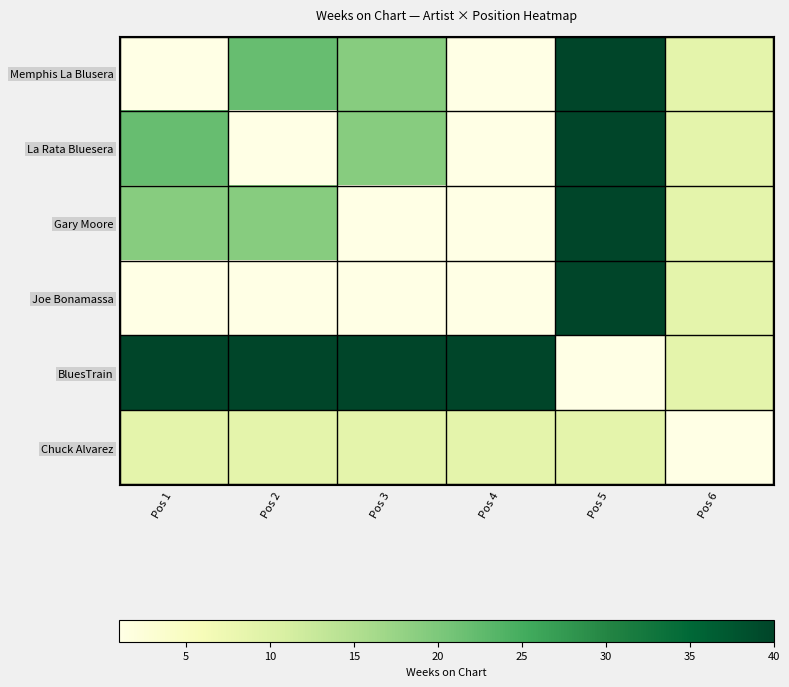

Reading right to left, what are all the values shown in this chart?

Memphis La Blusera: Pos 6=9	Pos 5=40	Pos 4=1	Pos 3=19	Pos 2=22	Pos 1=1
La Rata Bluesera: Pos 6=9	Pos 5=40	Pos 4=1	Pos 3=19	Pos 2=1	Pos 1=22
Gary Moore: Pos 6=9	Pos 5=40	Pos 4=1	Pos 3=1	Pos 2=19	Pos 1=19
Joe Bonamassa: Pos 6=9	Pos 5=40	Pos 4=1	Pos 3=1	Pos 2=1	Pos 1=1
BluesTrain: Pos 6=9	Pos 5=1	Pos 4=40	Pos 3=40	Pos 2=40	Pos 1=40
Chuck Alvarez: Pos 6=1	Pos 5=9	Pos 4=9	Pos 3=9	Pos 2=9	Pos 1=9